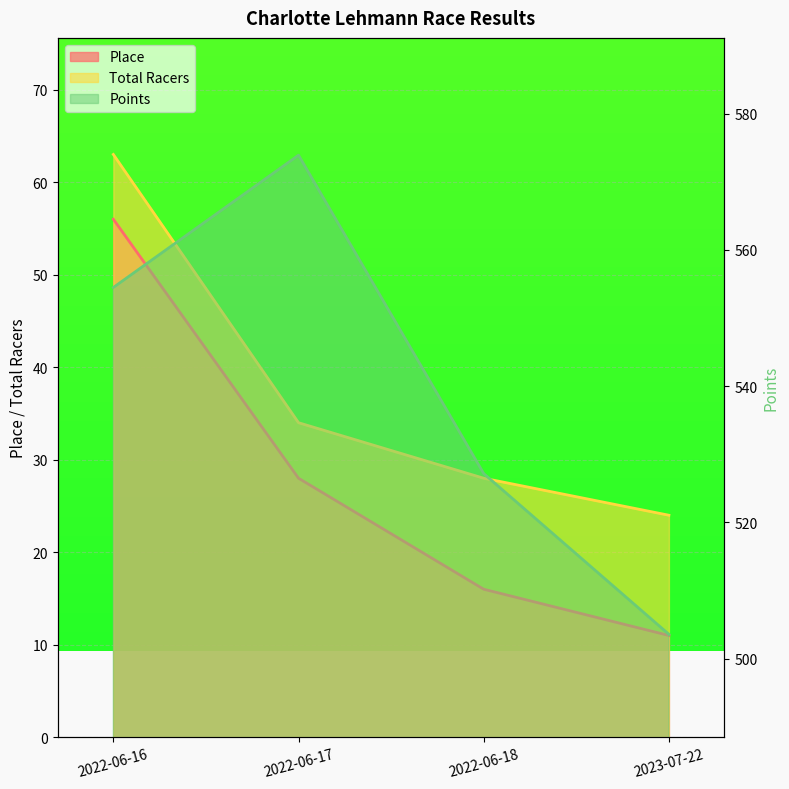

Is it true that Points equals 573.9 at 2022-06-17?

True